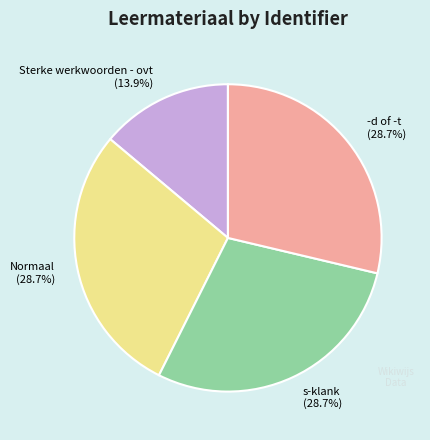

To the nearest percent, what is the combined percentage of -d of -t and Normaal?

57%